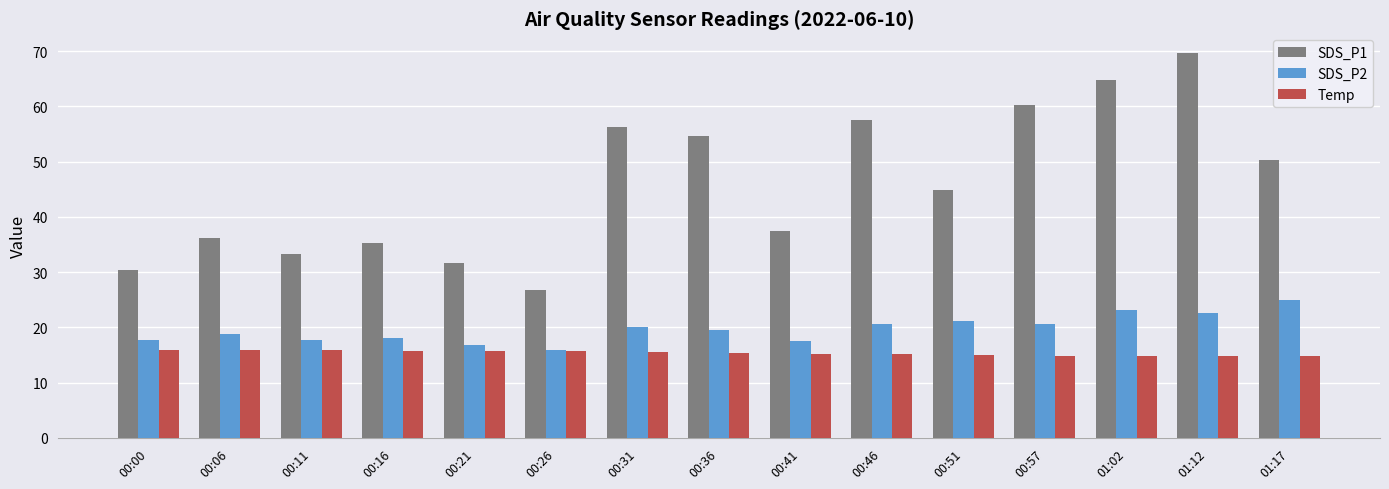

What is the spread (max minus min) of values at 00:31?

40.6